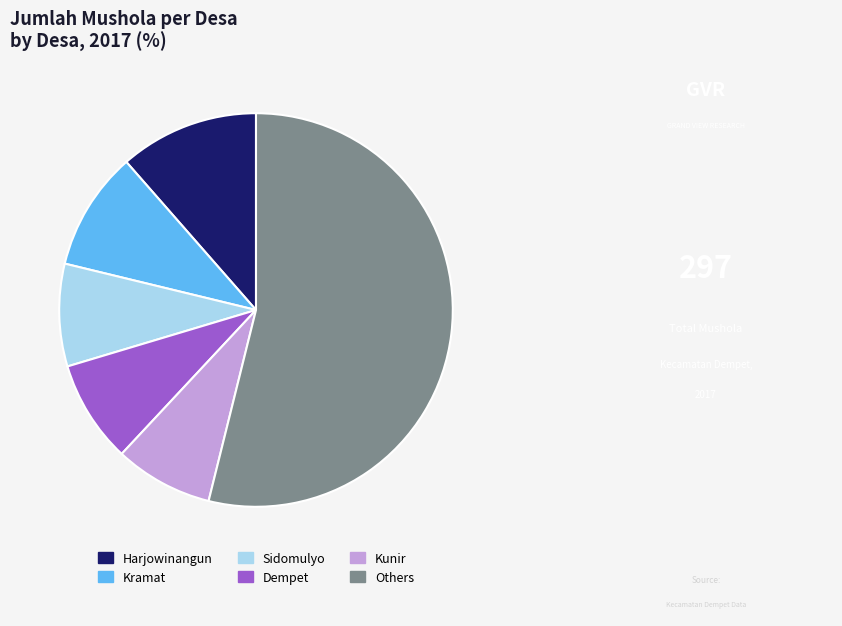

Count the number of slices in the pie.

6